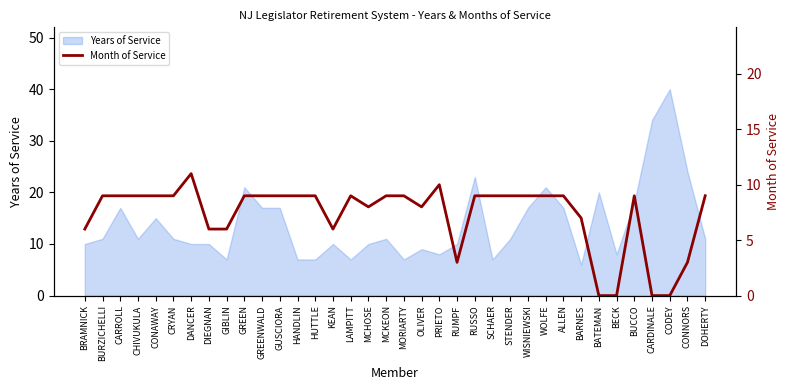

How many values are above zero?

32